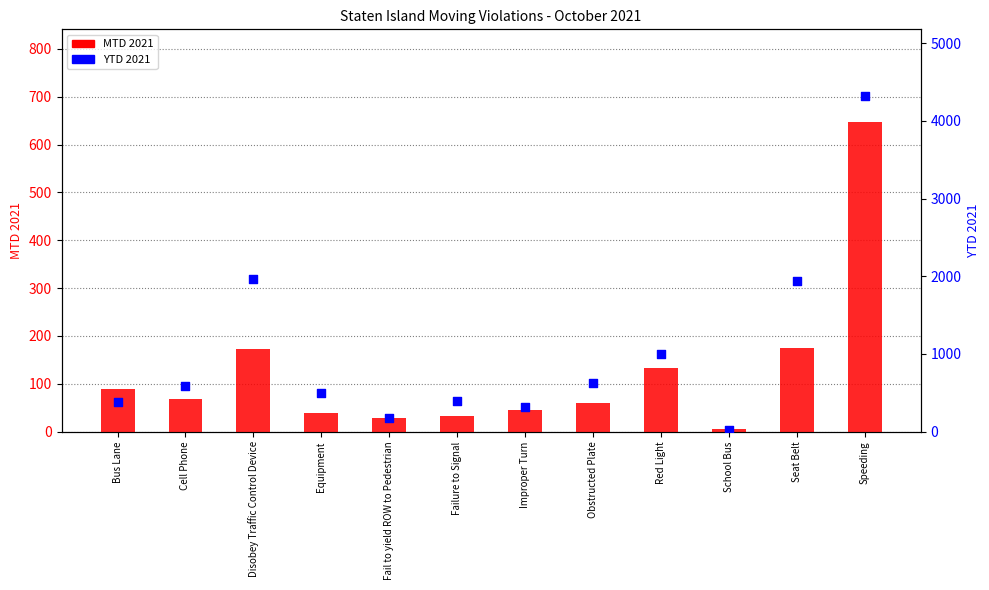

Which series reaches the maximum Y coordinate?

YTD 2021